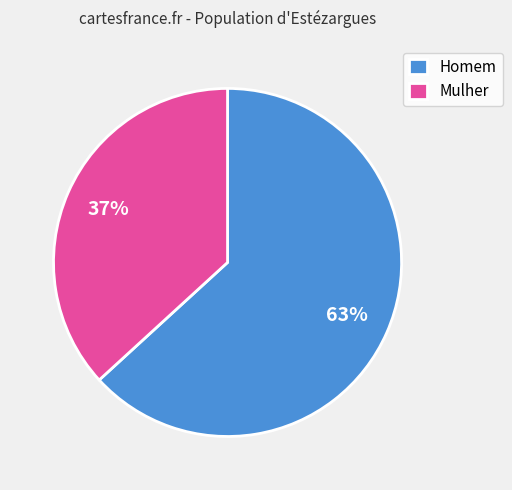

The Homem slice represents 63% of the pie. True or false?

True